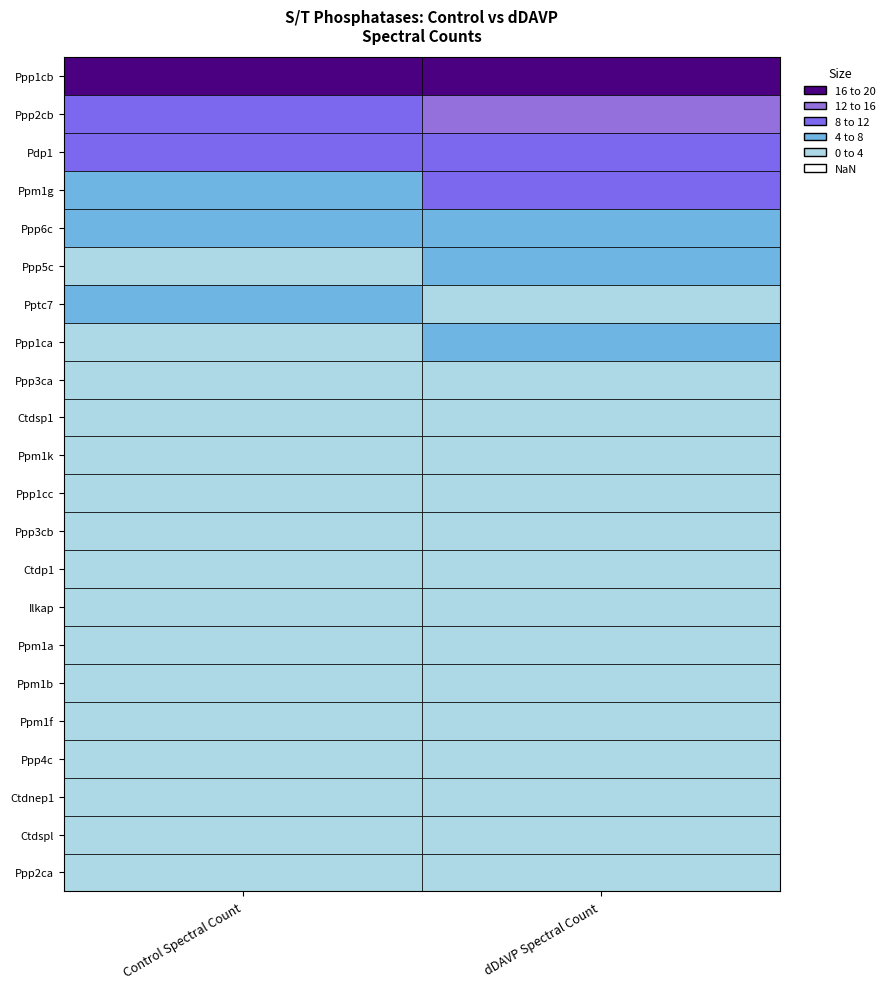

What is the difference between the maximum and minimum values in the Control Spectral Count series?

17